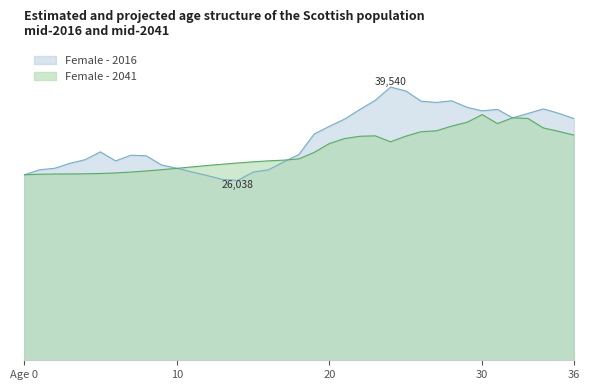

Is the value of Female - 2041 at 35 greater than the value of Female - 2016 at 35?

No